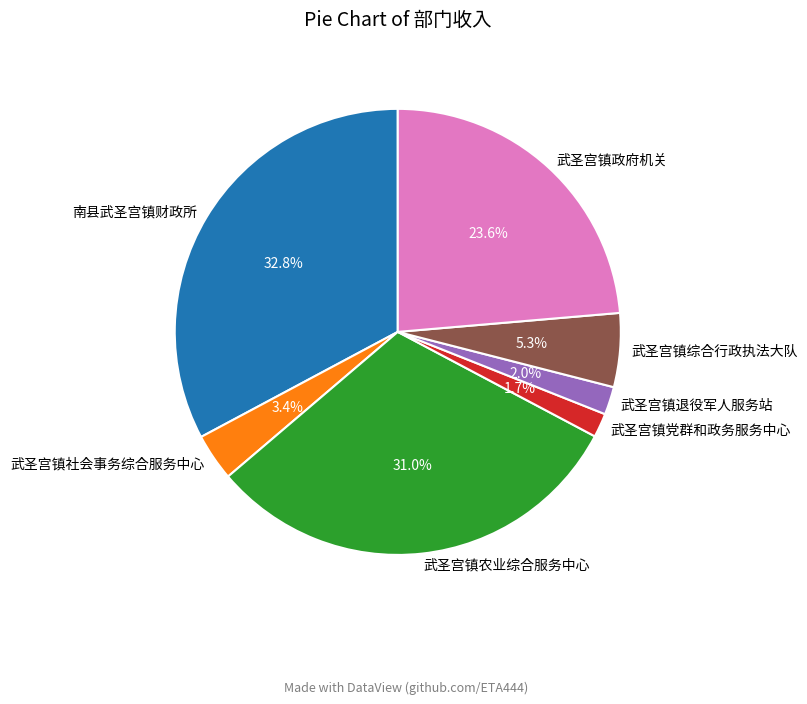

What is the largest slice in the pie chart?

南县武圣宫镇财政所